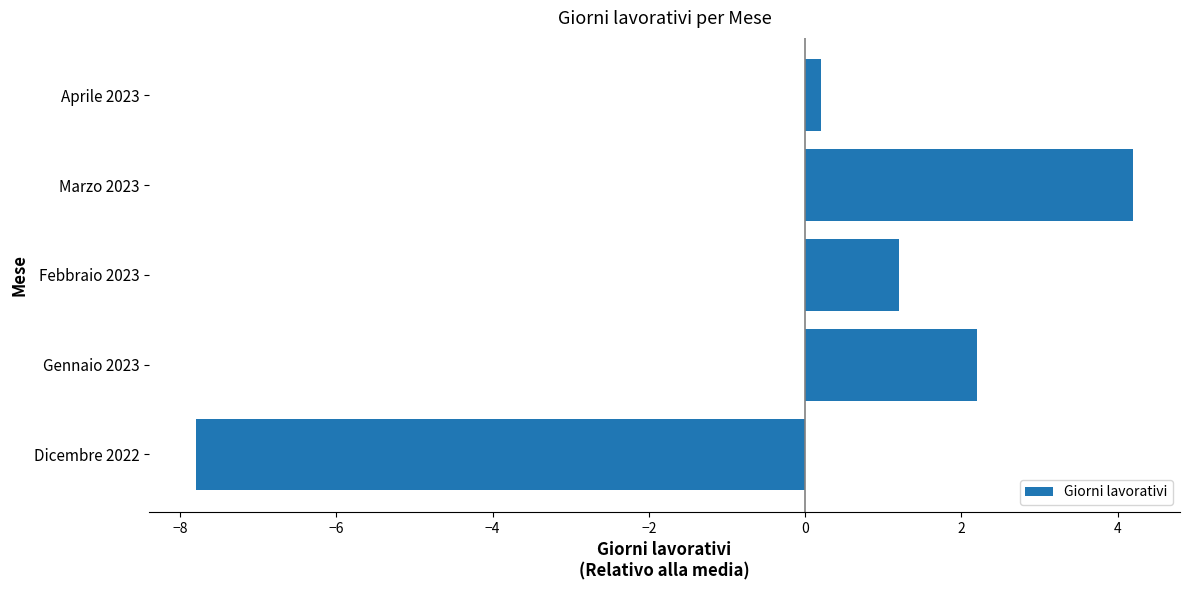

How many negative values are there?

1